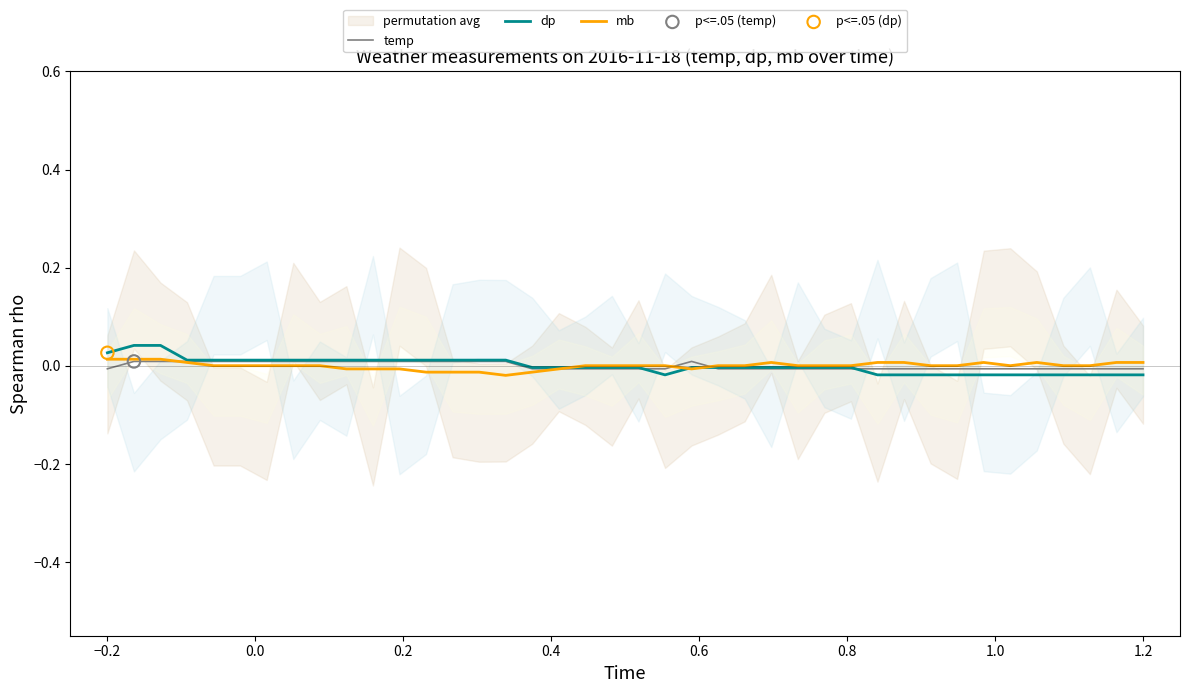

Which series contains the lowest Y value?

mb